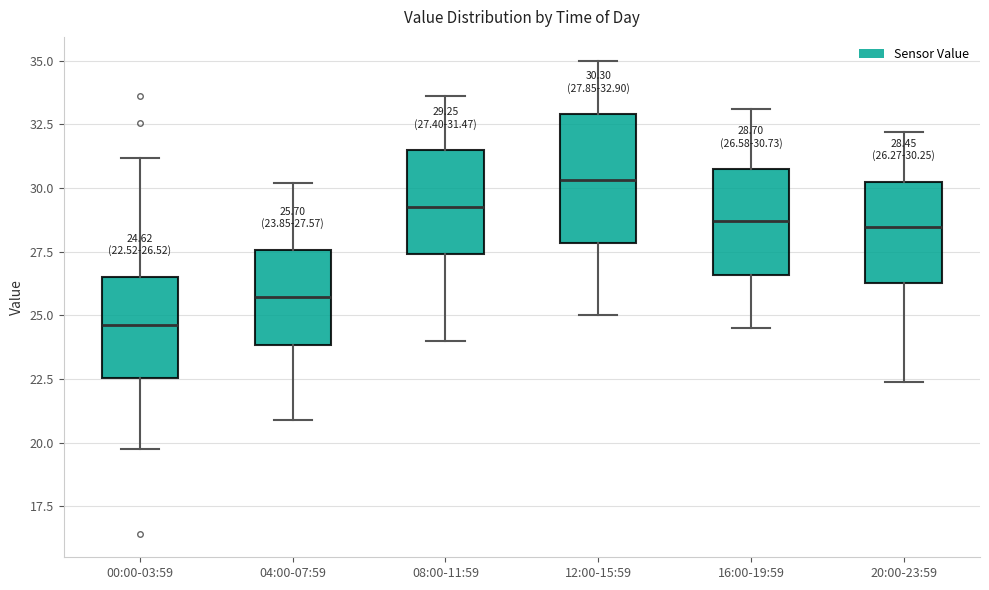

Which box has the highest median line?

12:00-15:59